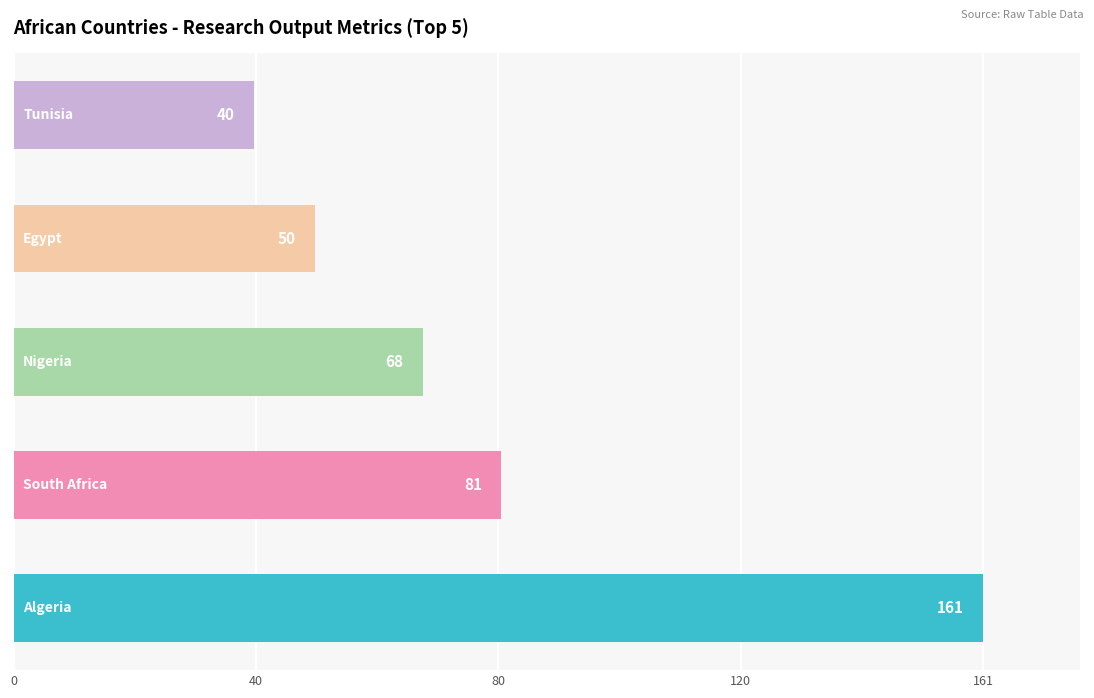

What is the greatest value displayed?

161